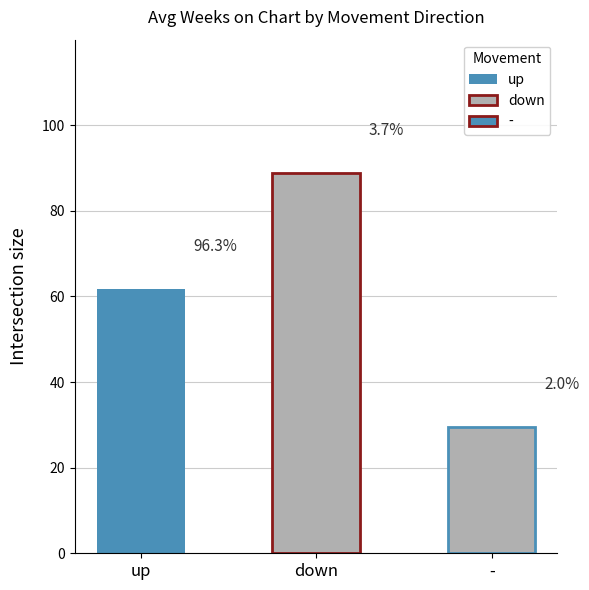

How many data points in Avg Weeks on Chart are above 58?

2